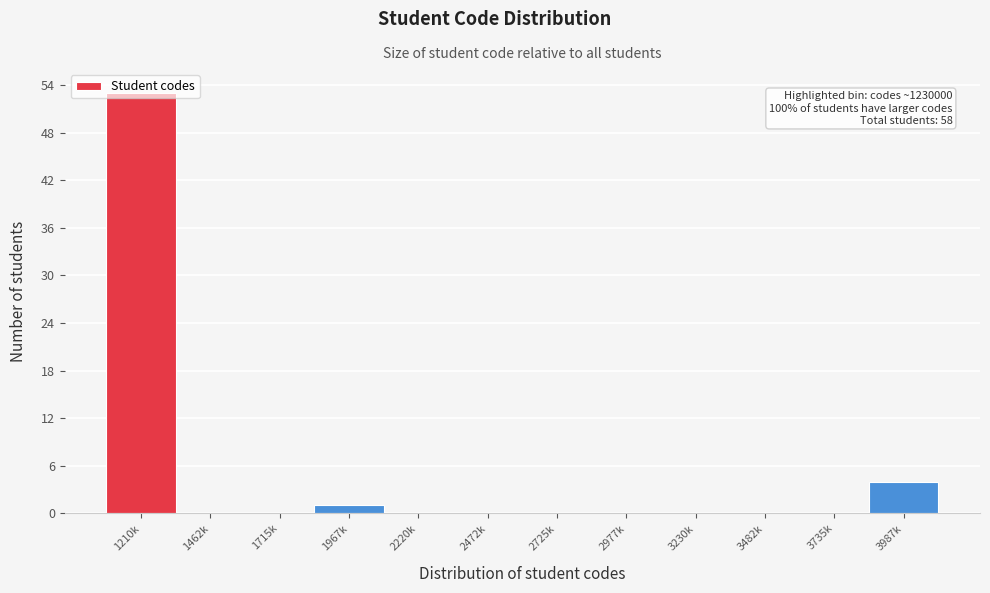

Where is the data nearest to the value 26?

3987k